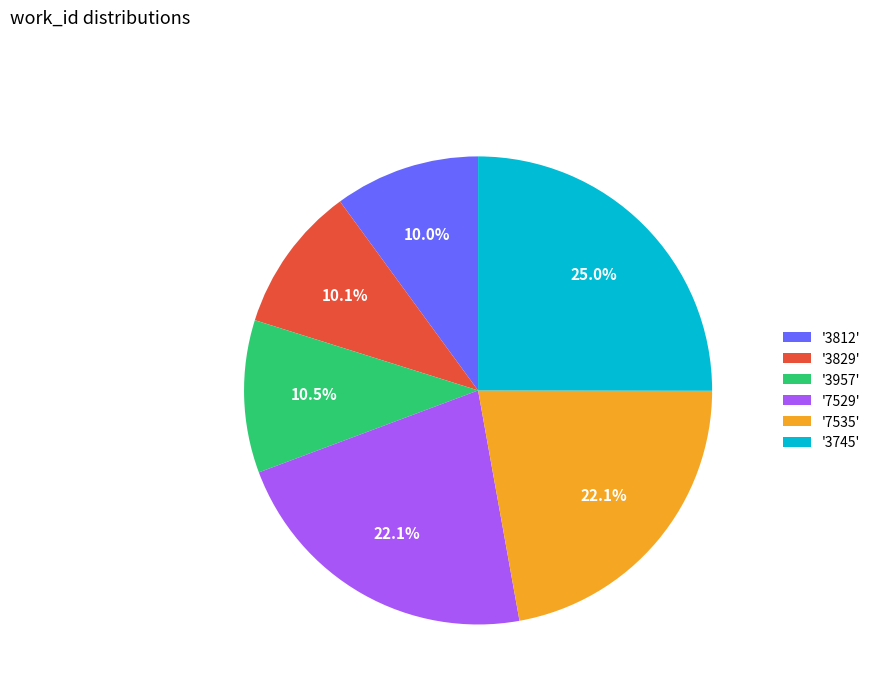

What percentage do '7529' and '7535' together represent?

44.3%